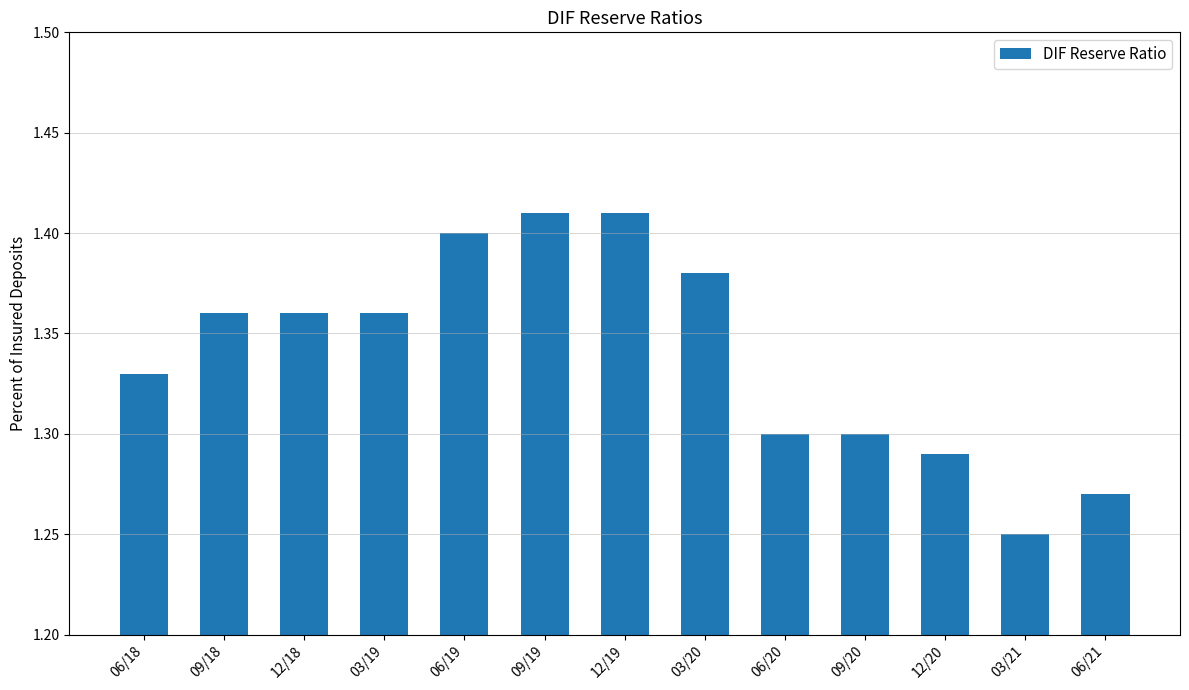

Which label corresponds to the smallest value in the chart?

03/21